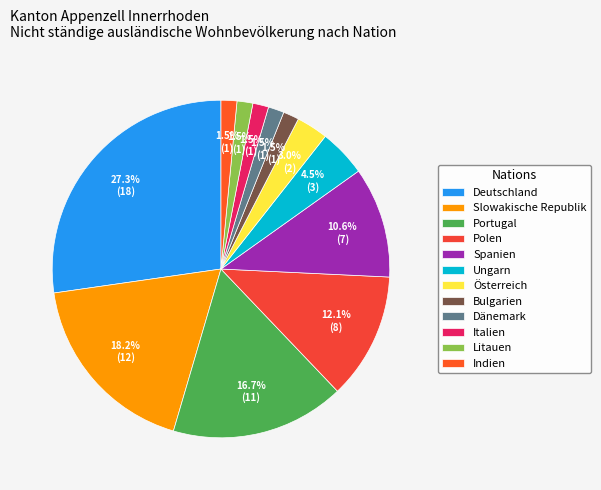

Is there a majority slice in this chart?

No